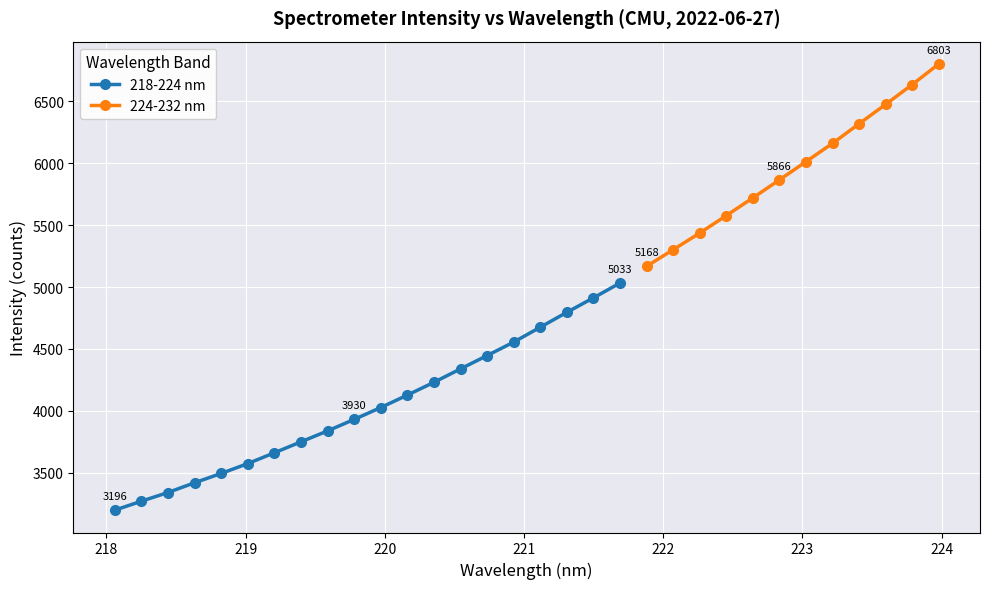

What is the sum of the values at 220.1623 and 221.3083?

8922.7